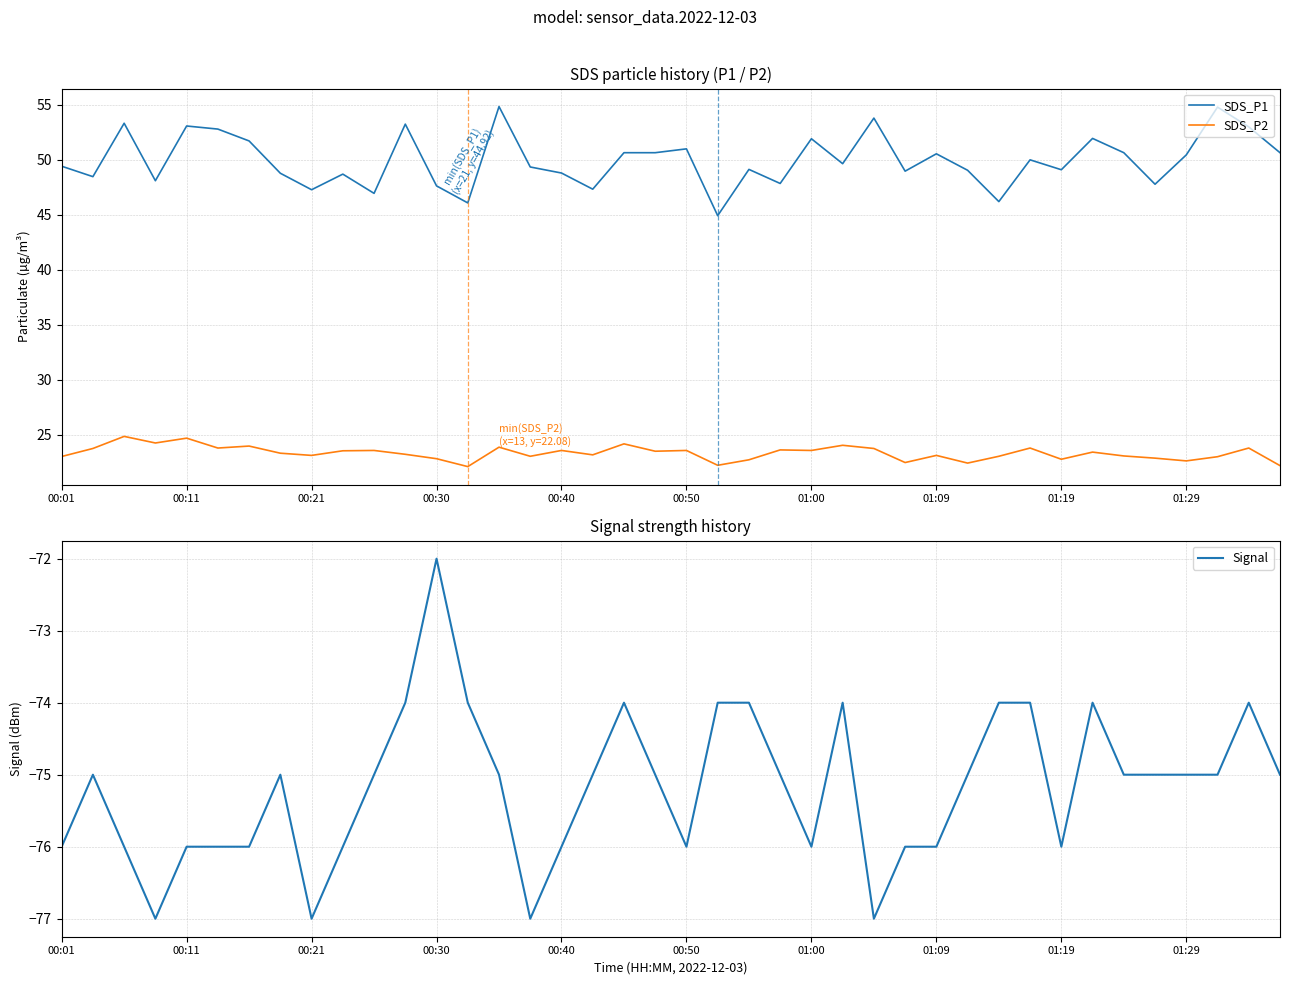

True or false: SDS_P2 has a value of 23.9 at 14.

True